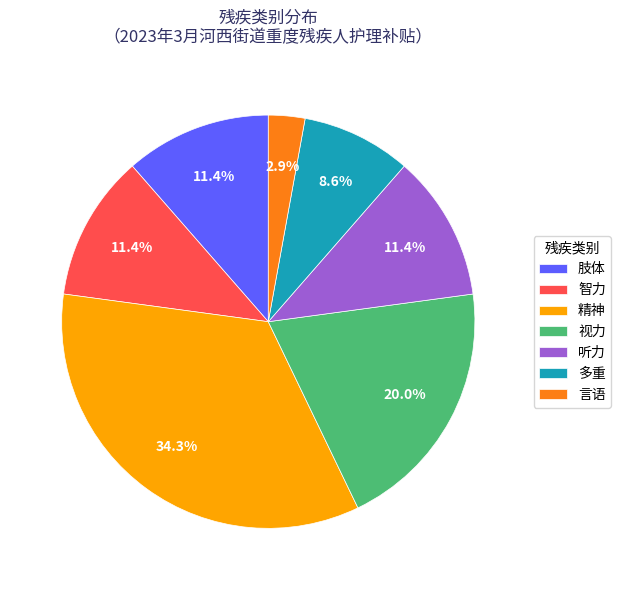

Combined, what portion of the pie is 言语 and 听力?

14.3%